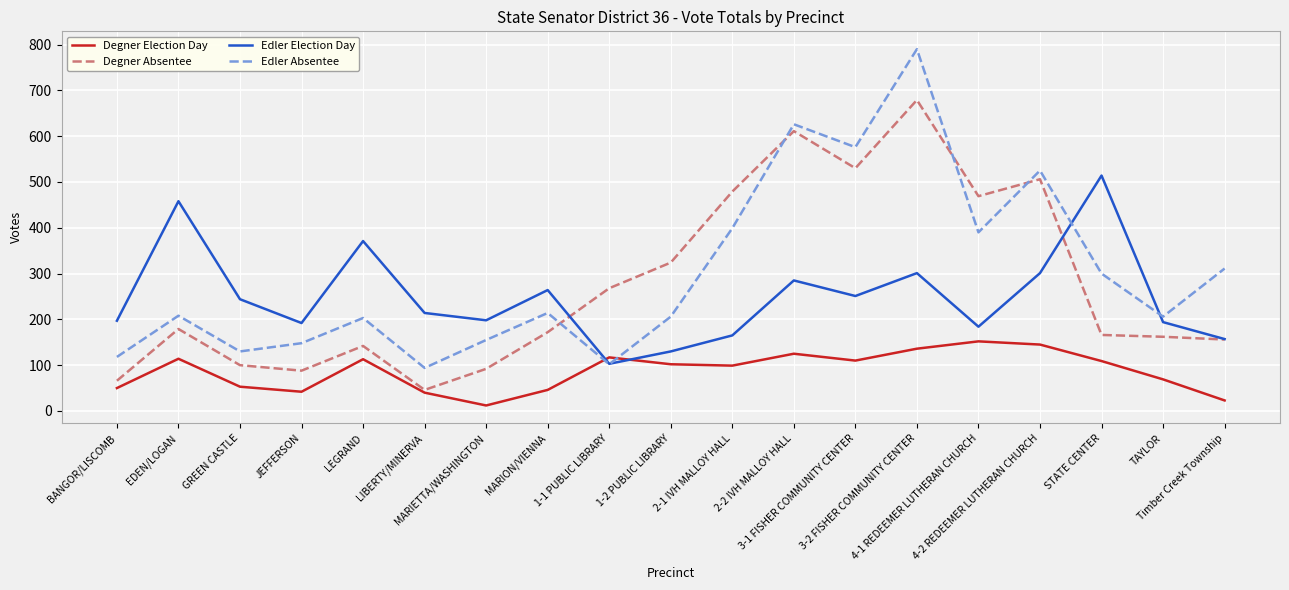

How many categories are shown in the chart?

19